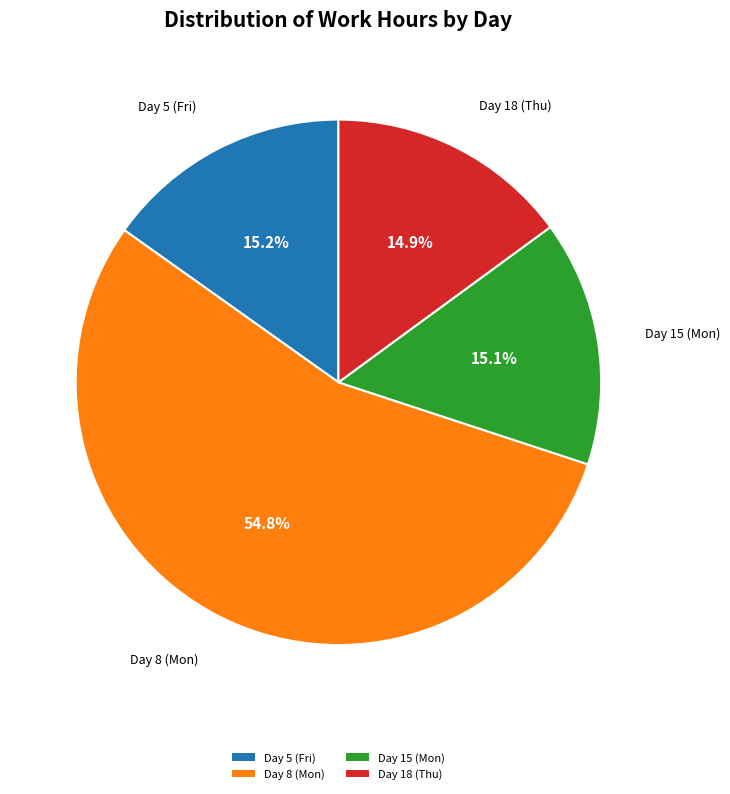

Do Day 8 (Mon) and Day 18 (Thu) together represent more than half of the pie?

Yes